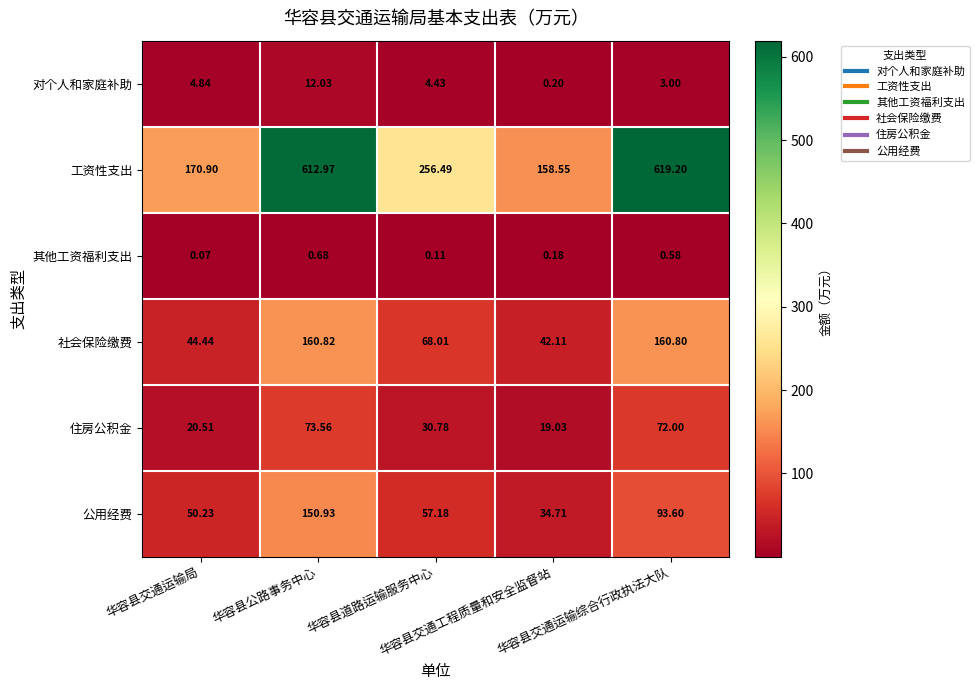

Rank the series by their maximum value, from highest to lowest.

工资性支出, 社会保险缴费, 公用经费, 住房公积金, 对个人和家庭补助, 其他工资福利支出